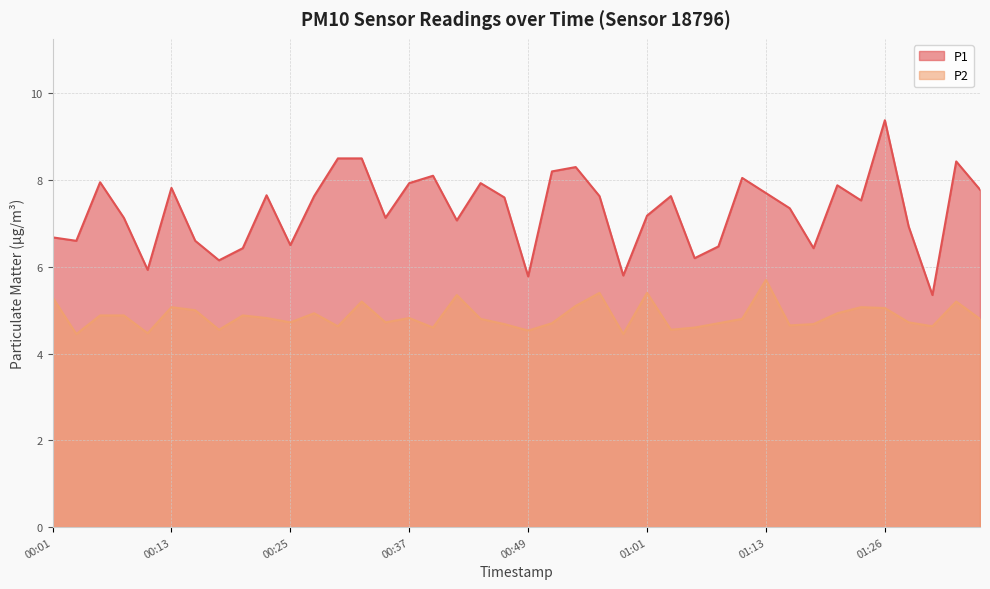

What is the difference between the maximum and minimum values in the P1 series?

4.0